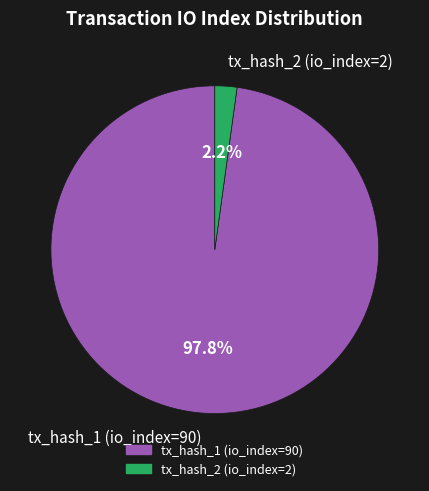

Rank the categories by value from highest to lowest.

tx_hash_1 (io_index=90), tx_hash_2 (io_index=2)